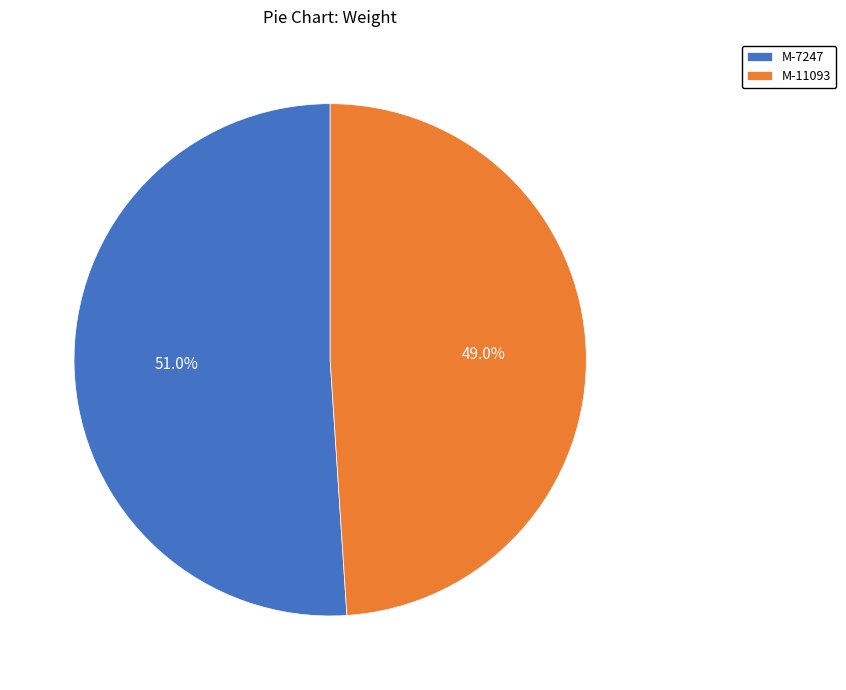

To the nearest percent, what is the difference between the largest and smallest slice percentages?

2%